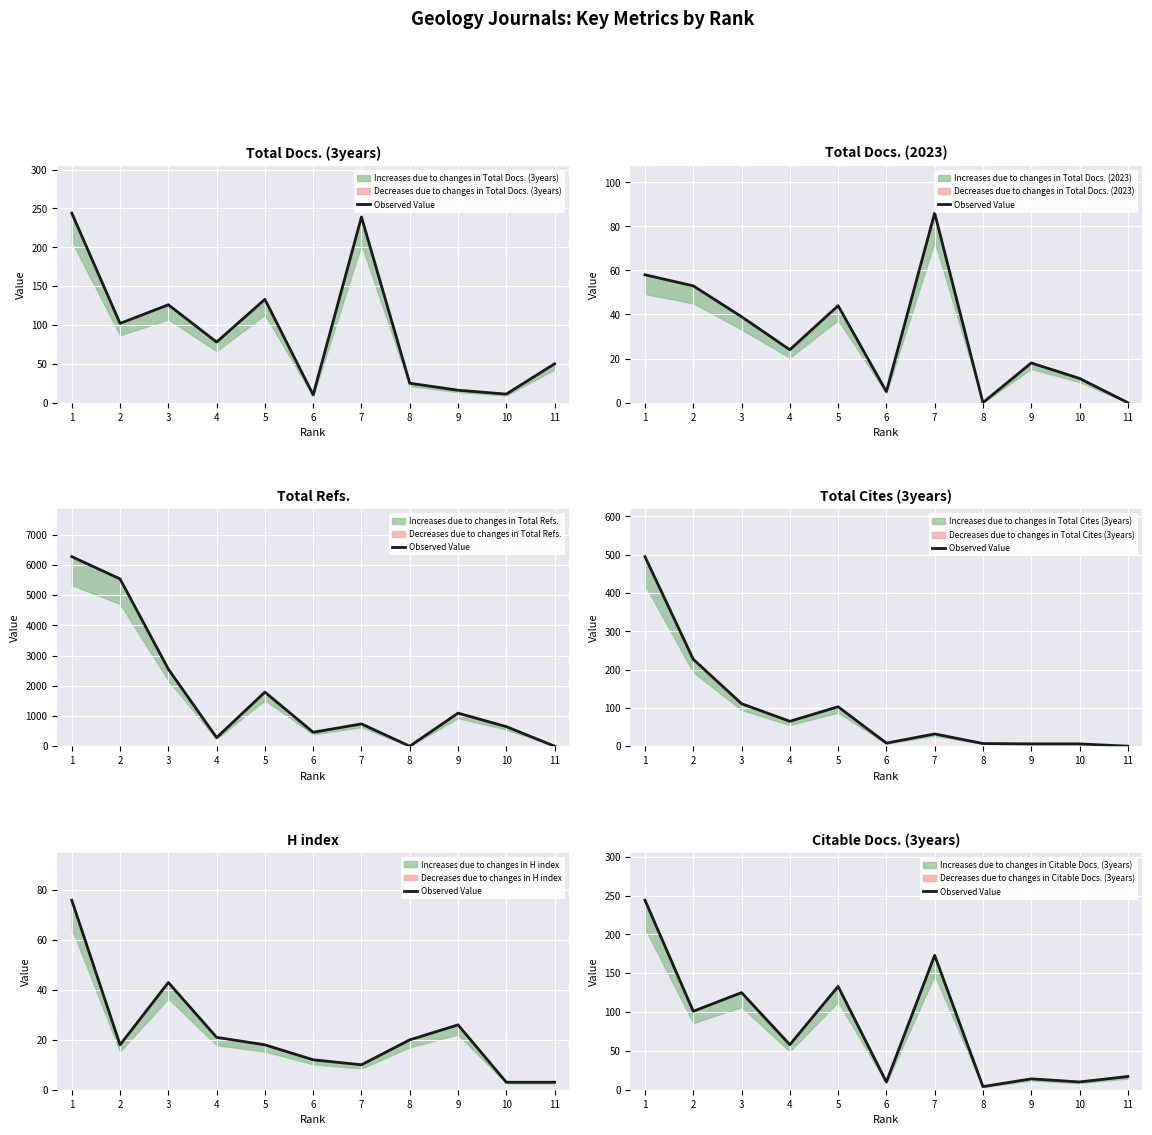

List the labels in order of value, smallest first.

8, 6, 10, 9, 11, 4, 2, 3, 5, 7, 1